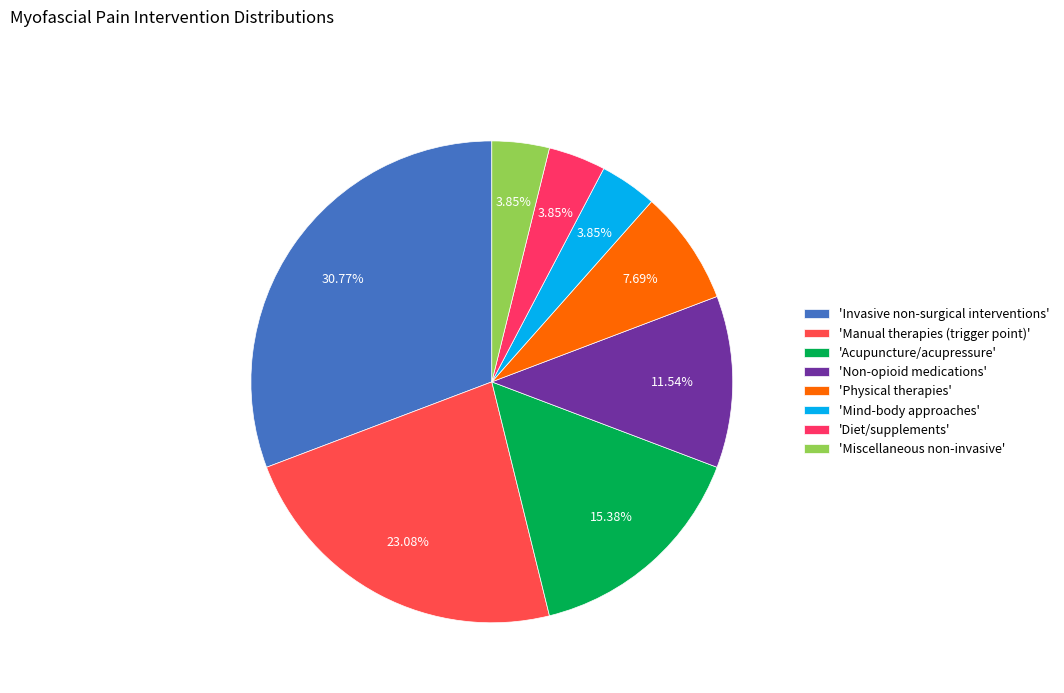

Which slice is the largest?

'Invasive non-surgical interventions'